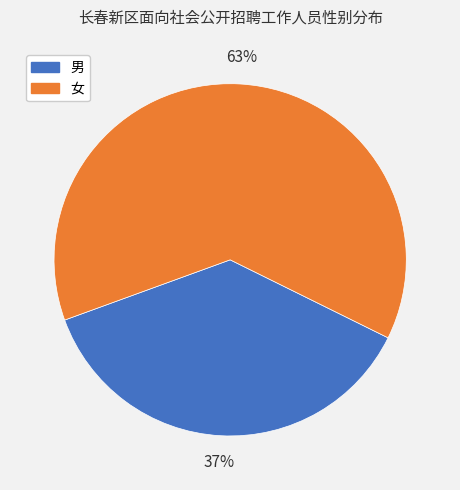

What percentage is the 女 slice, to the nearest percent?

63%